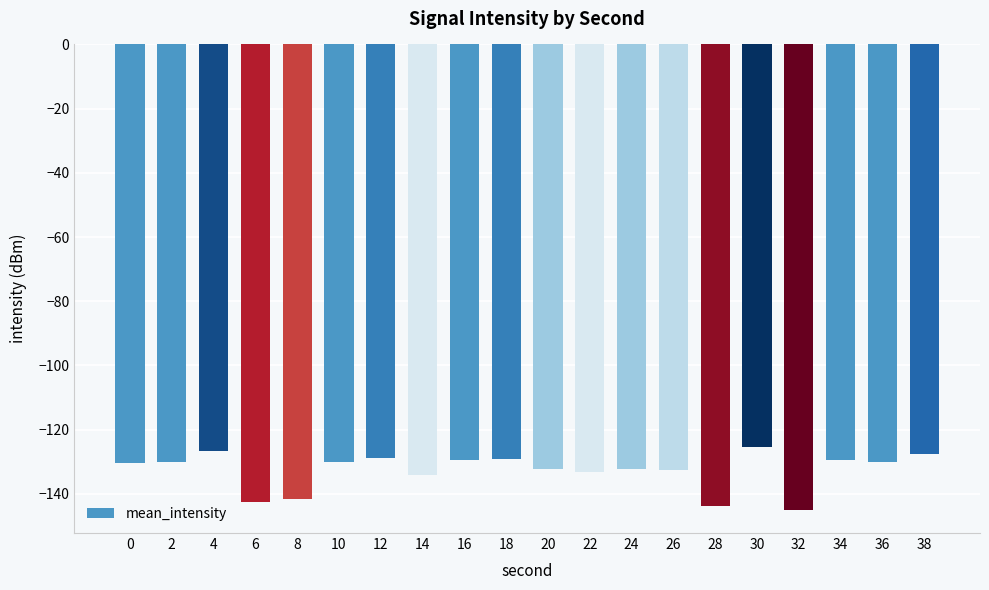

What is the change in value from 6 to 22?

+9.1